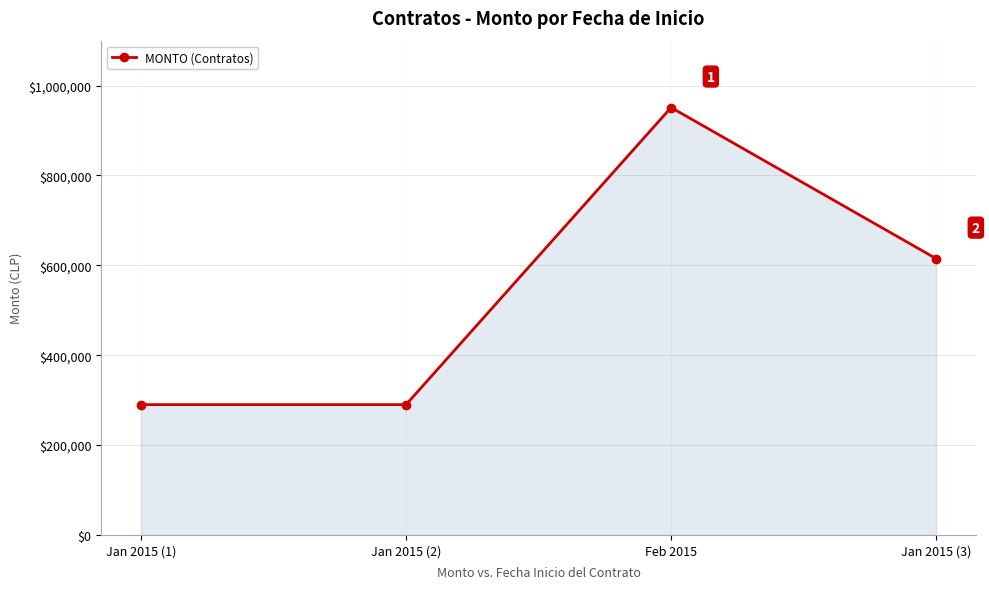

What is the smallest value displayed?

290000